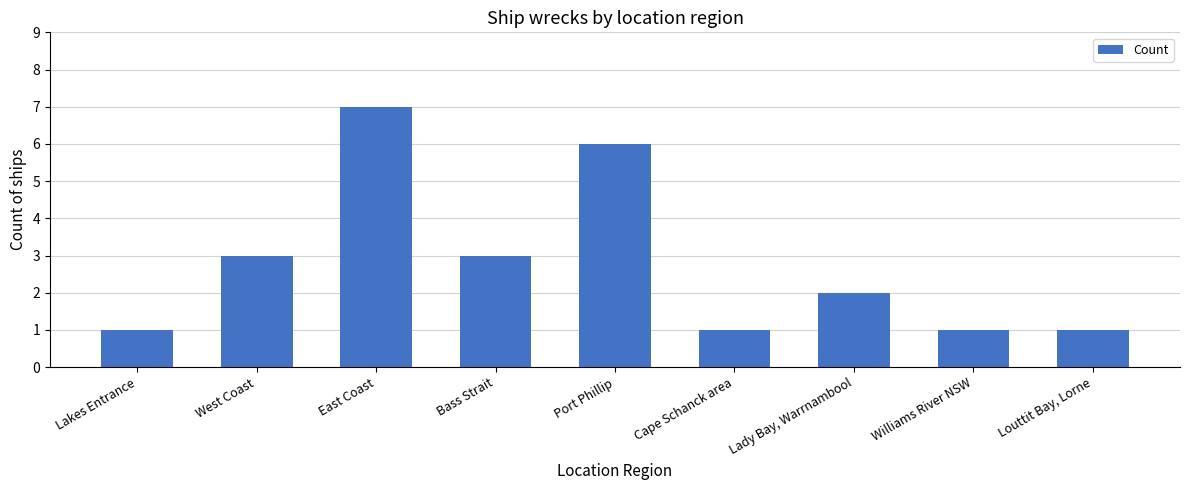

Approximately how many times larger is the value at Port Phillip compared to Louttit Bay, Lorne?

6.0